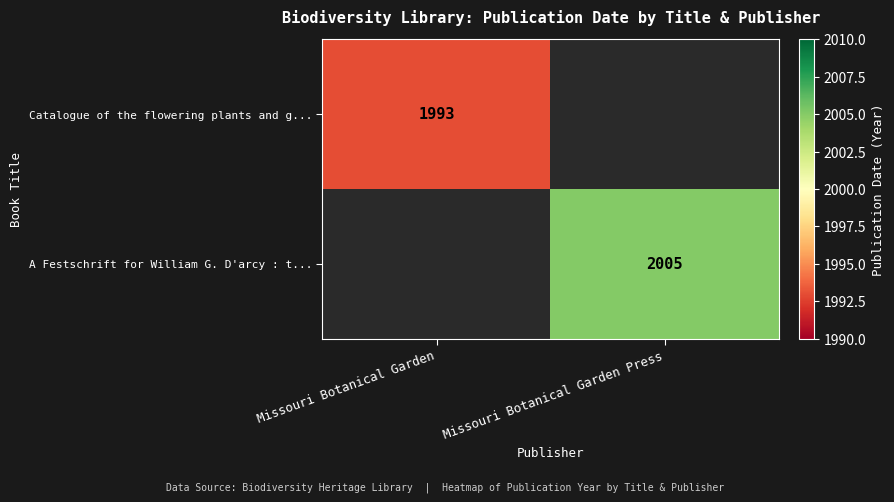

Is the value of Catalogue of the flowering plants and g... at Missouri Botanical Garden greater than the value of A Festschrift for William G. D'arcy : t... at Missouri Botanical Garden Press?

No